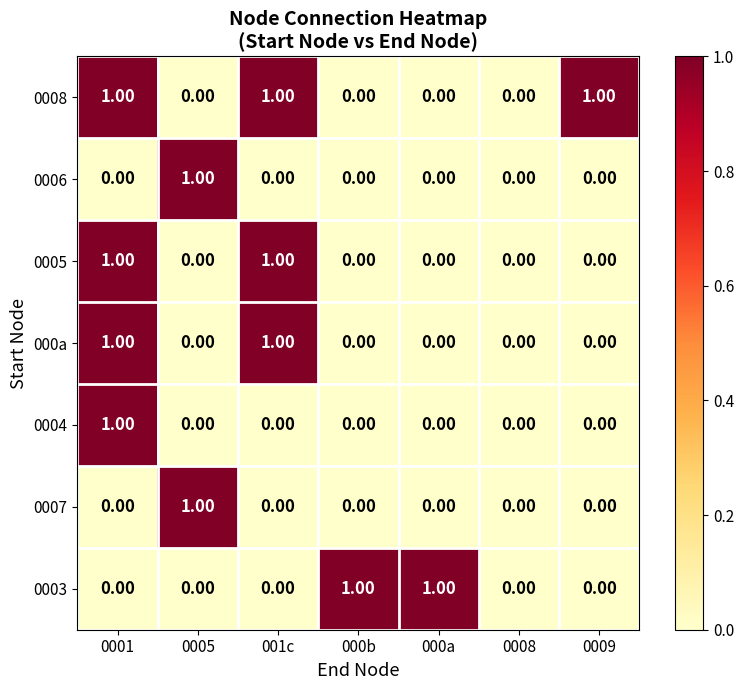

Count the number of categories in the chart.

7